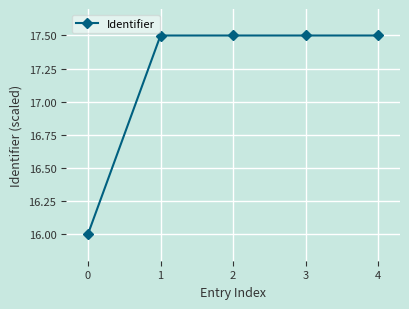

Reading left to right, extract all data points from this chart.

0=16.0	1=17.5	2=17.5	3=17.5	4=17.5